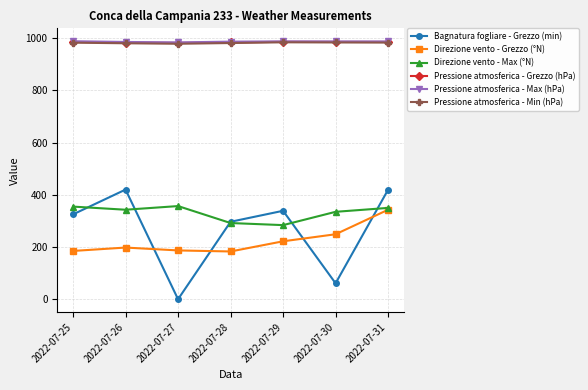

What are all the series names shown in the legend?

Bagnatura fogliare - Grezzo (min), Direzione vento - Grezzo (°N), Direzione vento - Max (°N), Pressione atmosferica - Grezzo (hPa), Pressione atmosferica - Max (hPa), Pressione atmosferica - Min (hPa)